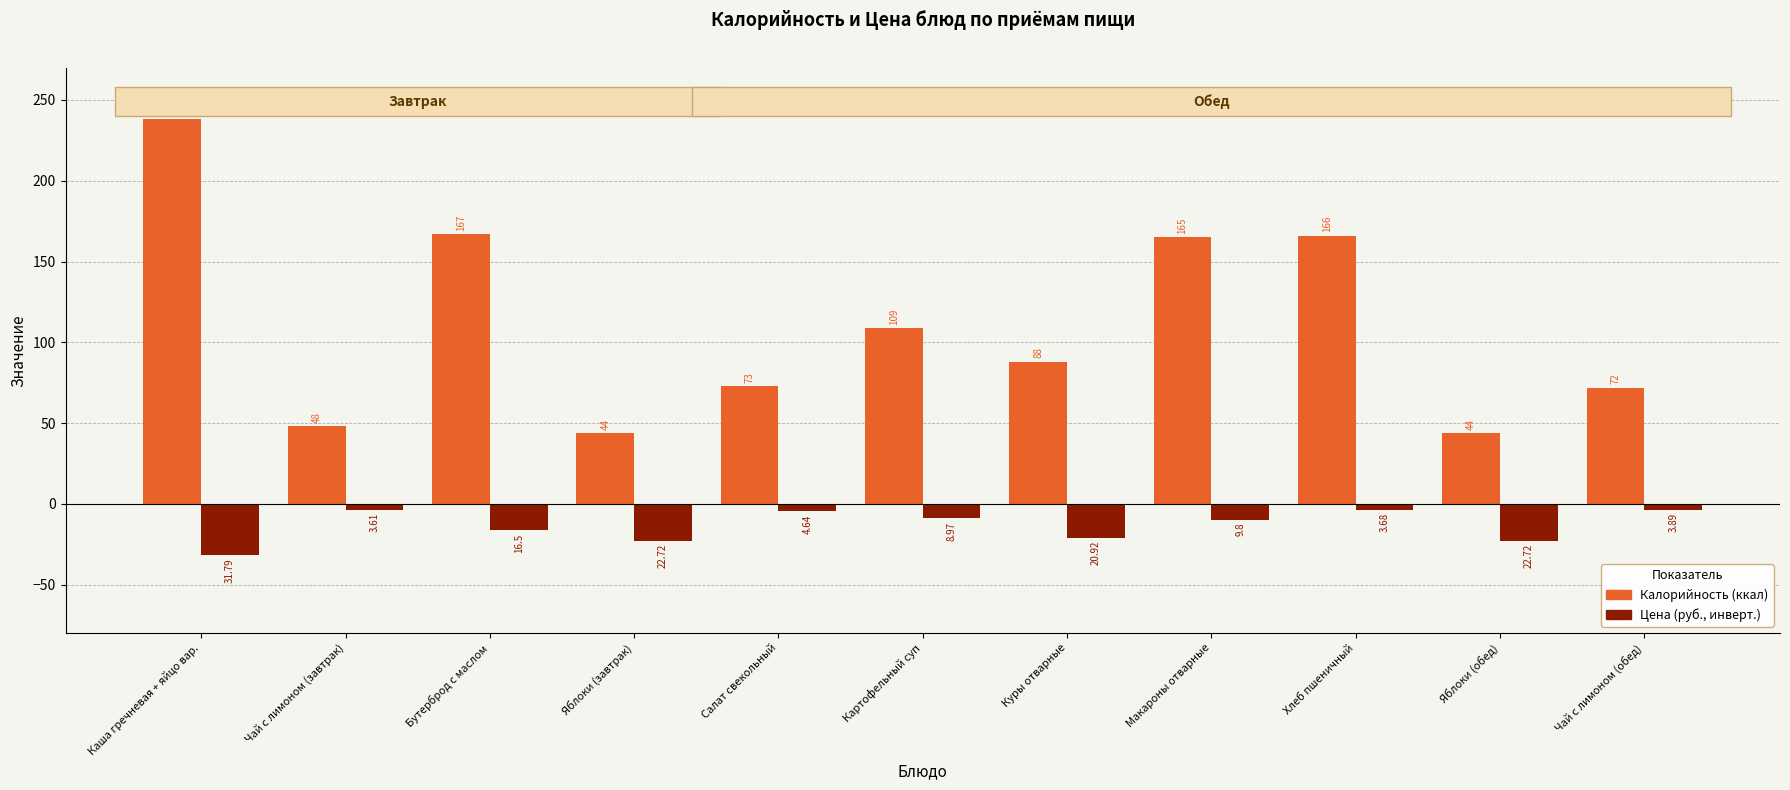

At which category is the sum across all series the highest?

Каша гречневая + яйцо вар.